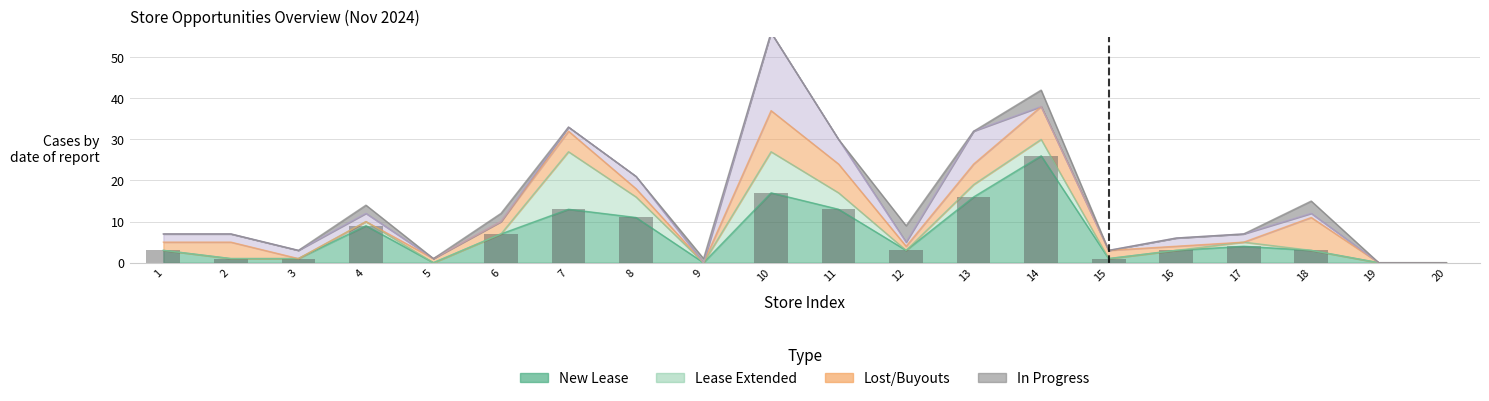

What is the sum of the values at 9 and 17?

4